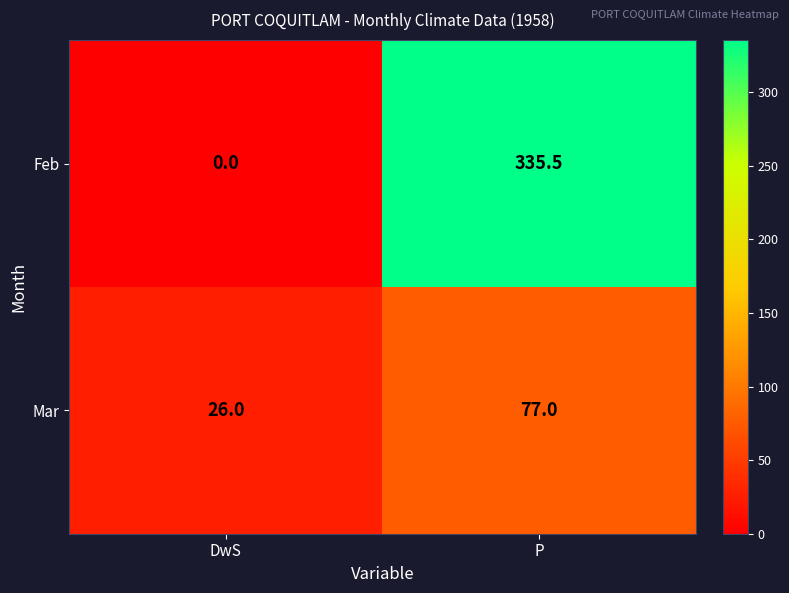

The Mar series shows 114.9 at P. True or false?

False